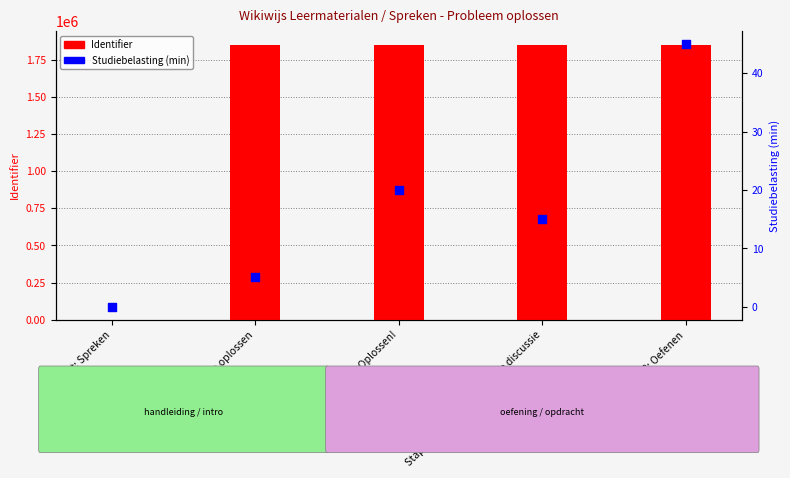

Which series has the largest total across all categories?

Identifier